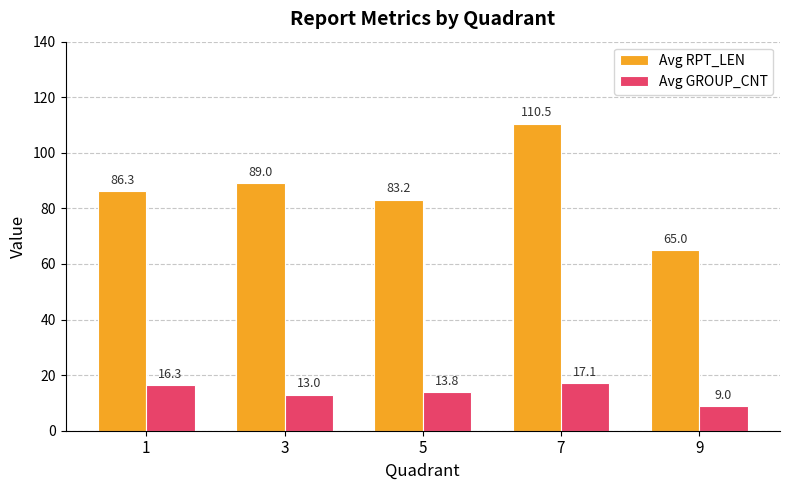

Is the value of Avg GROUP_CNT at 9 greater than the value of Avg RPT_LEN at 5?

No